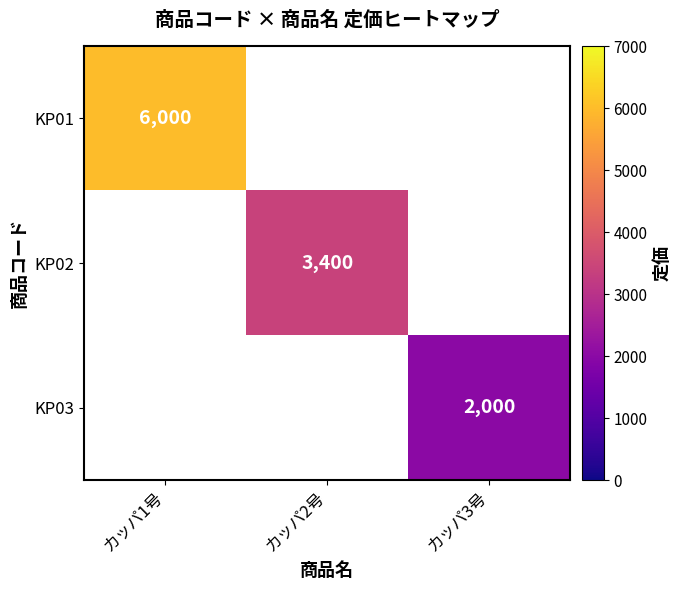

Is it true that KP01 equals 6000 at カッパ1号?

True